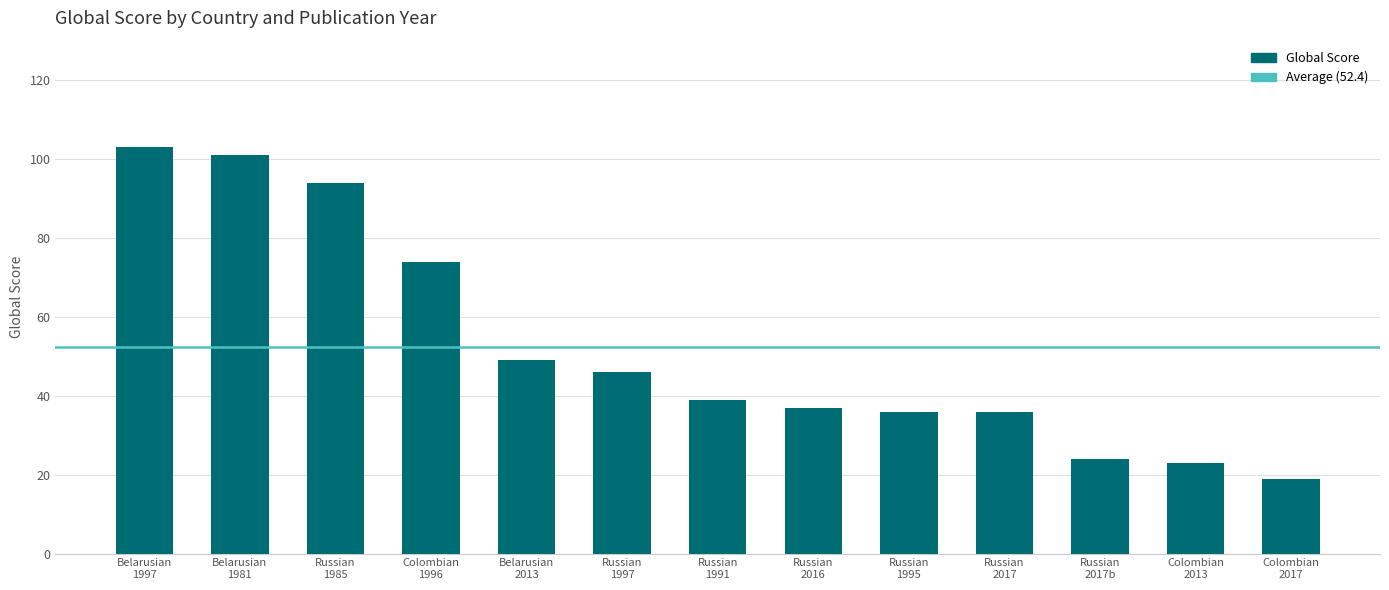

True or false: the data shows 33 at Colombian
2013.

False